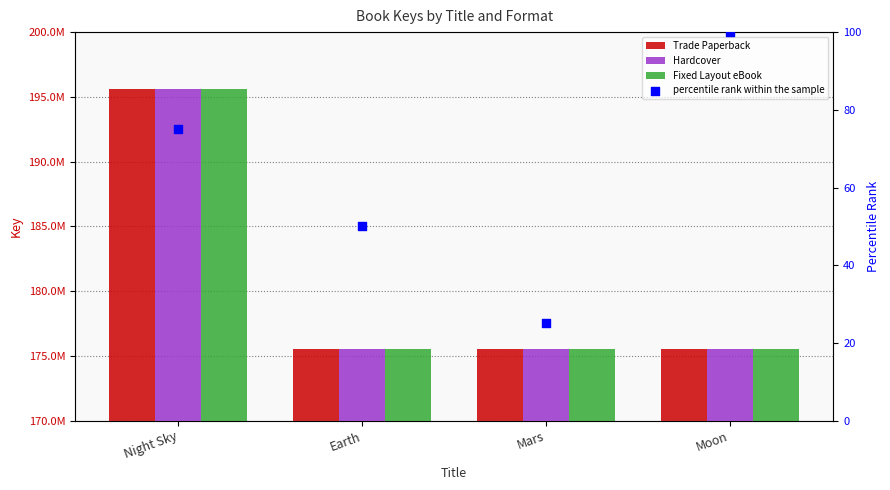

At how many categories does at least one series exceed 3507724?

4